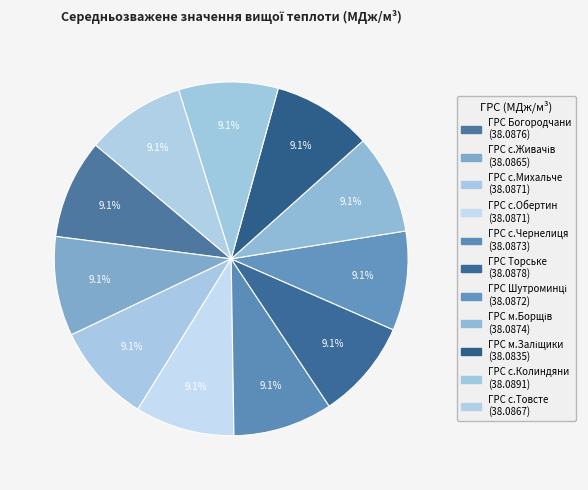

How many segments does this pie chart have?

11